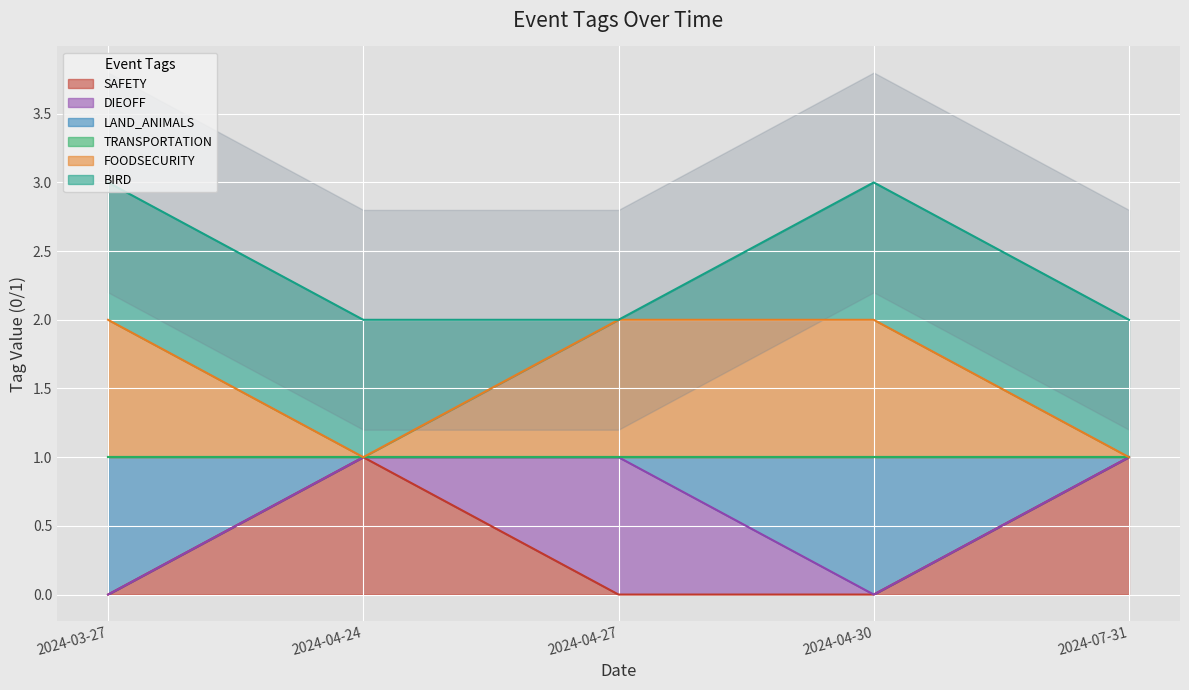

The value of FOODSECURITY at 2024-04-27 is 3. True or false?

False